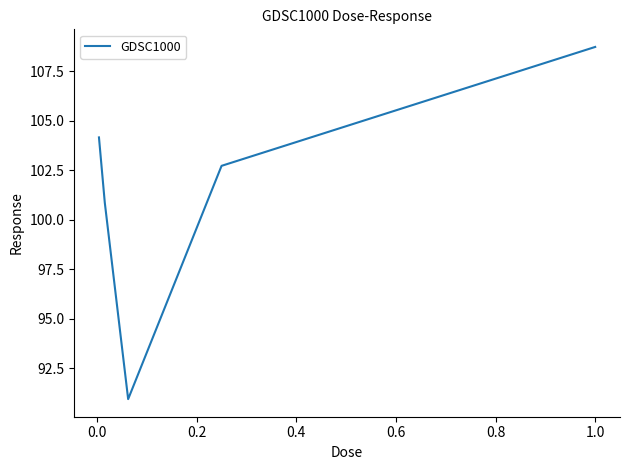

True or false: the data has more than 0 interior local peaks.

False